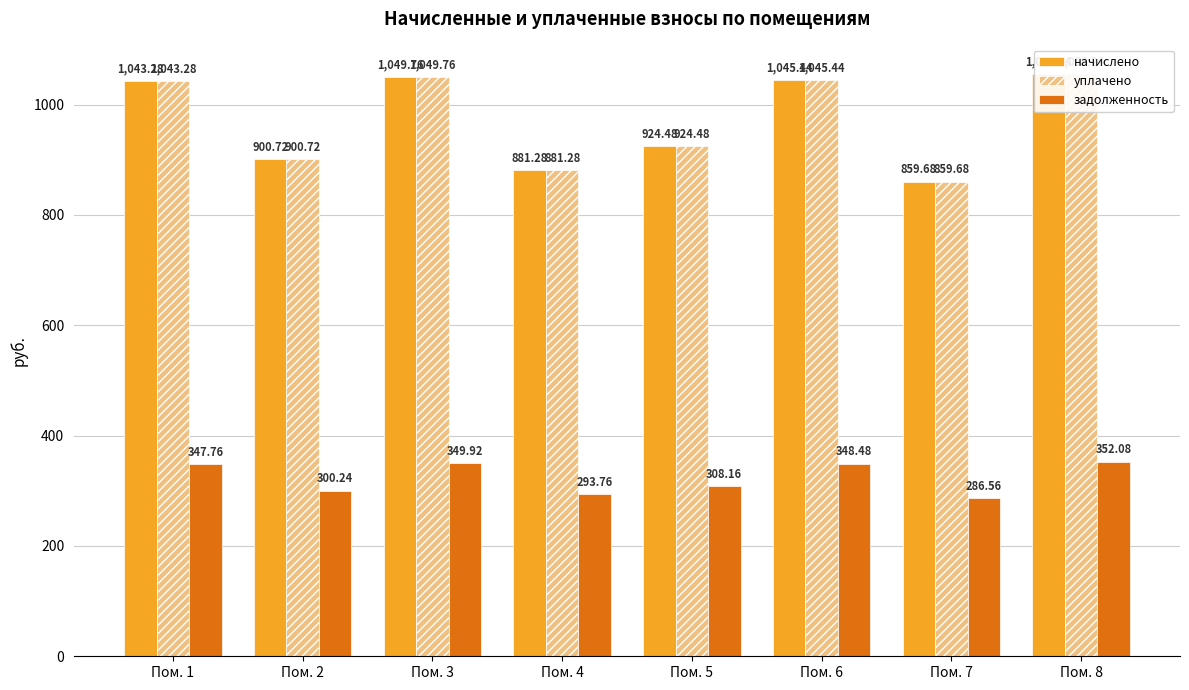

The value of уплачено at Пом. 2 is 900.7. True or false?

True